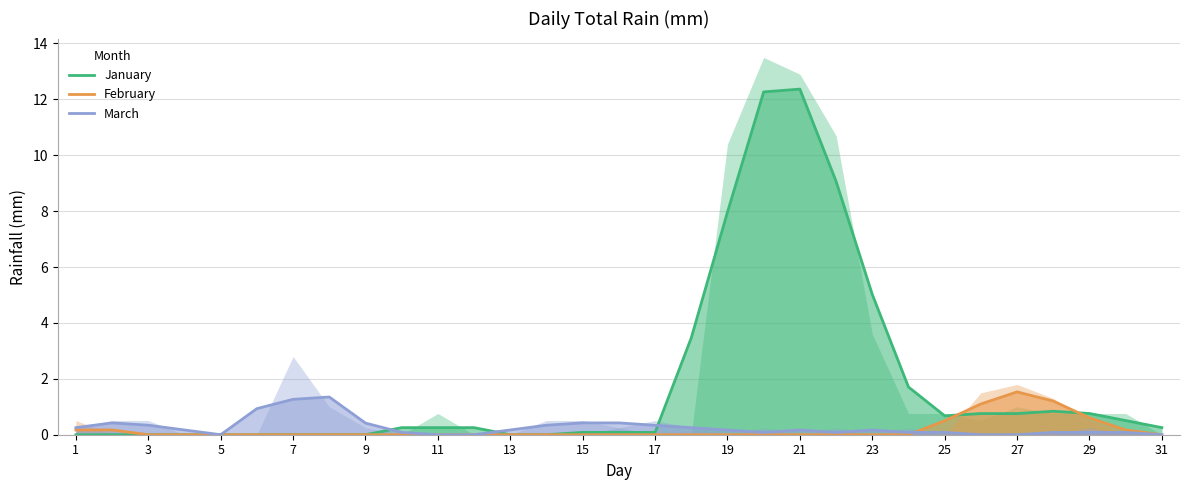

What is the maximum value for February?

1.5